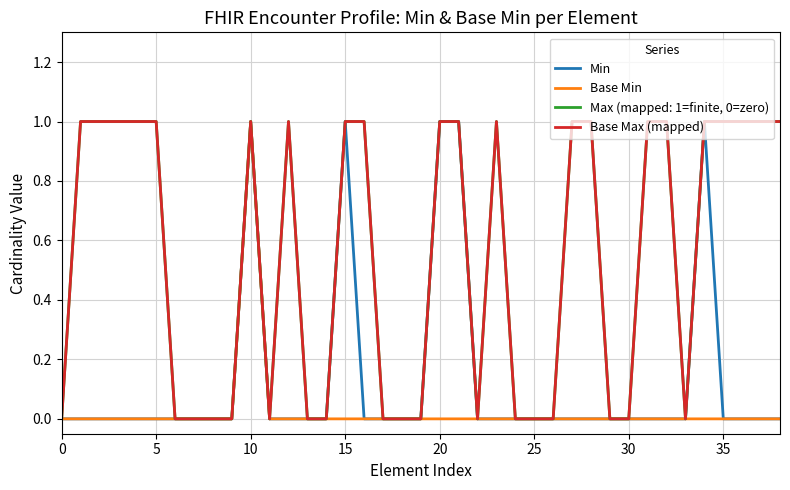

What is the greatest value displayed?

1